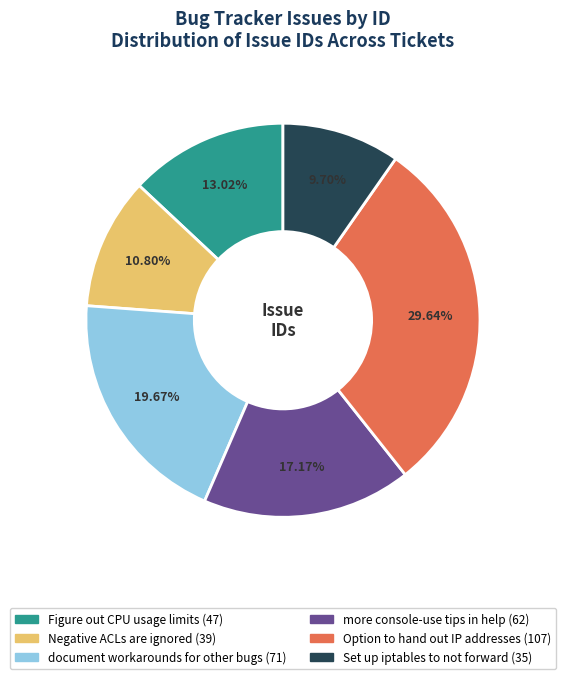

Combined, do more console-use tips in help and Negative ACLs are ignored account for over 50%?

No